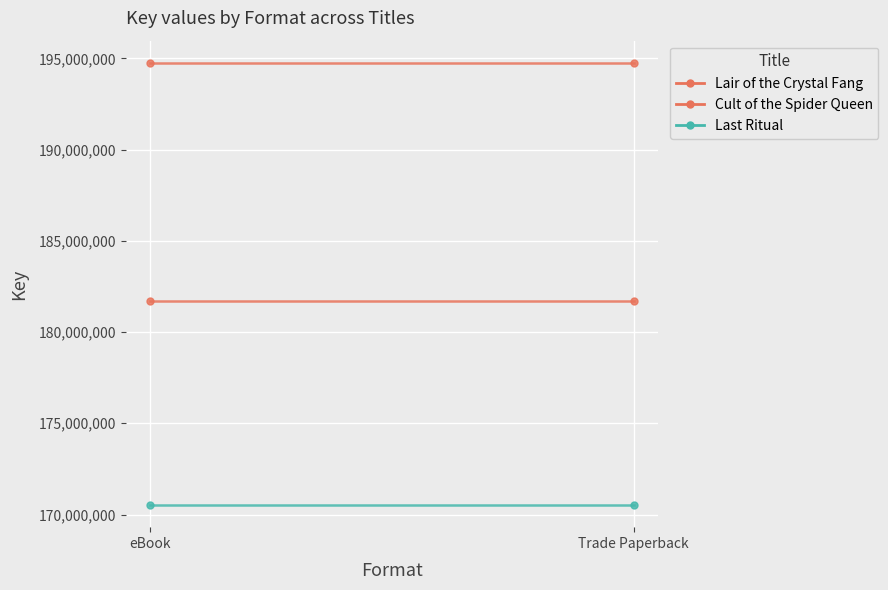

List the series in order of their peak value, highest first.

Lair of the Crystal Fang, Cult of the Spider Queen, Last Ritual